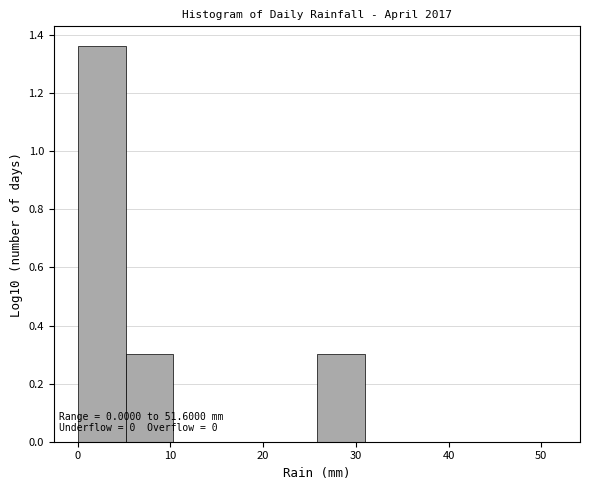

Over which range of the x-axis is the bar tallest?

0 to 5